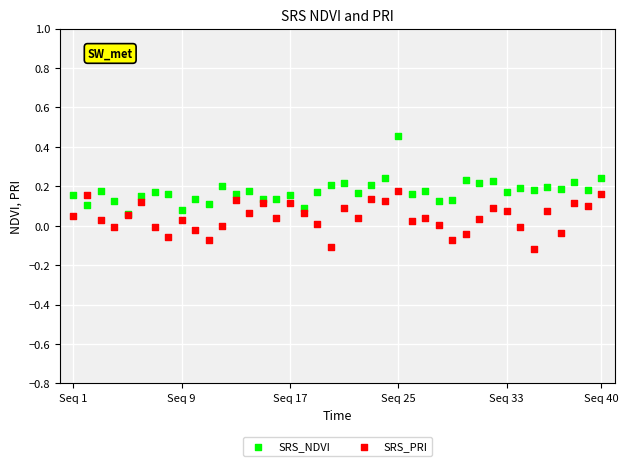

What are all the series names shown in the legend?

SRS_NDVI, SRS_PRI